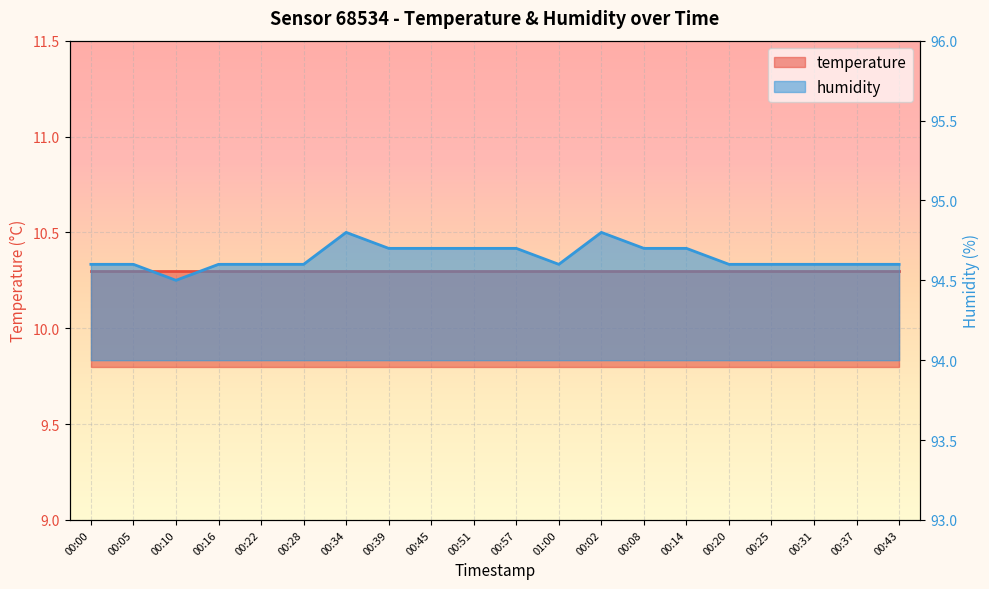

What is the value of the 19th point from the left?

94.6